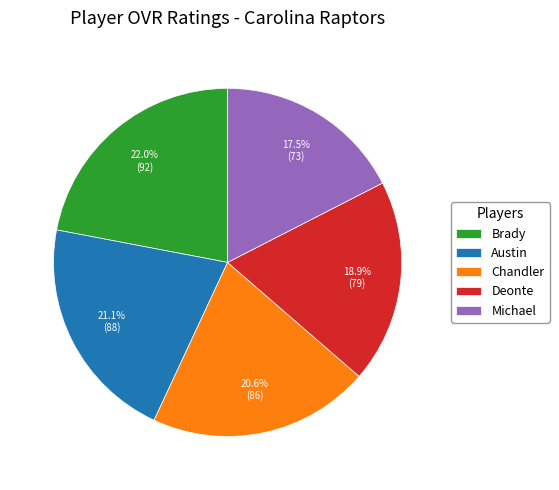

The Michael slice represents 26% of the pie. True or false?

False